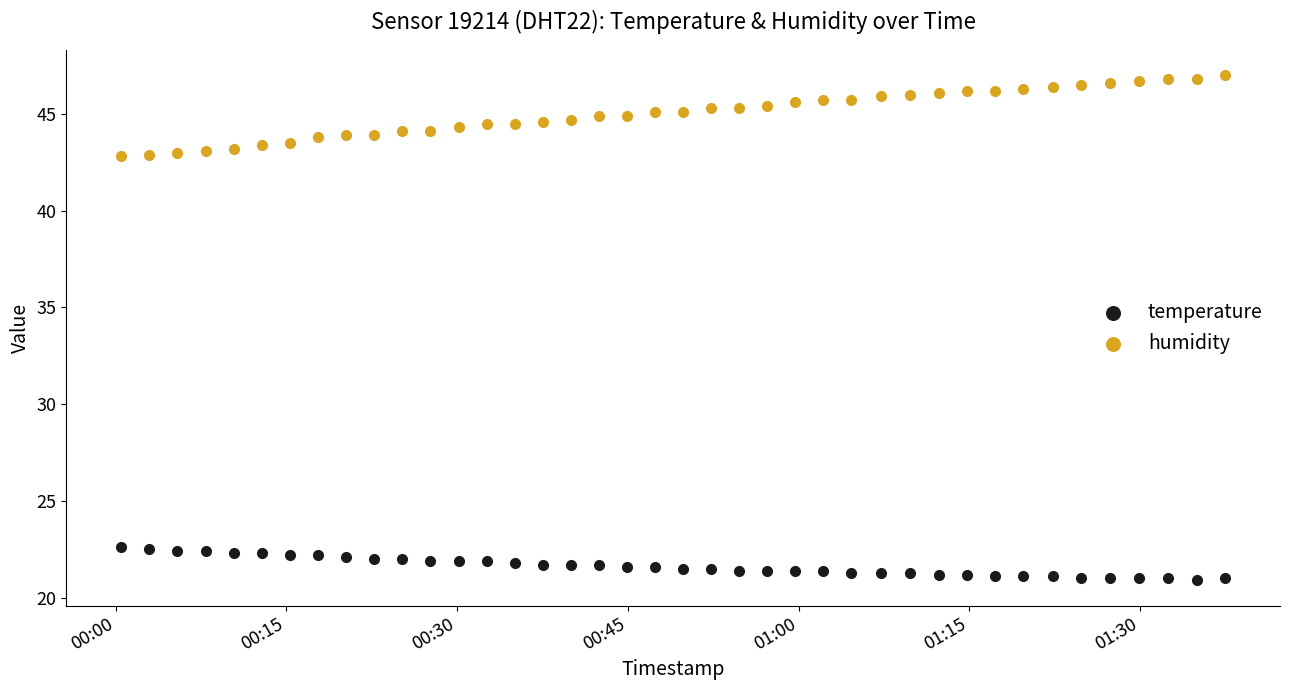

Which series has the widest spread of Y values?

humidity